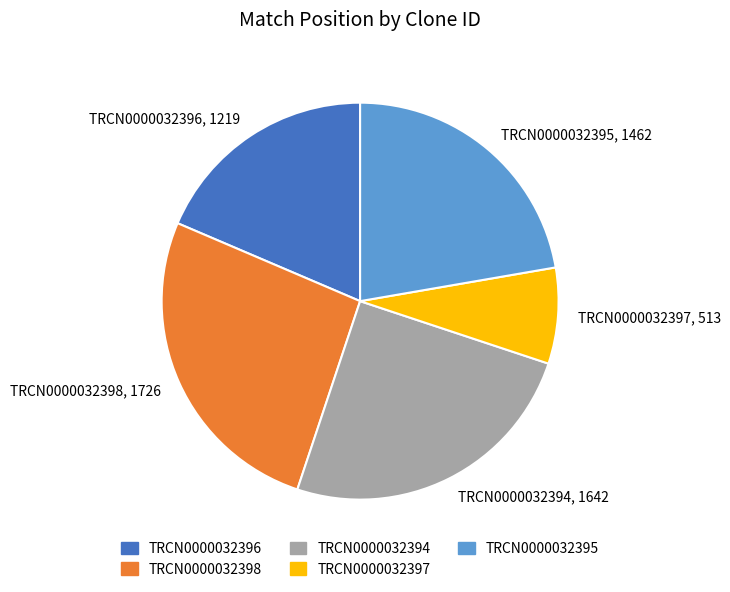

Which has a higher value, TRCN0000032396, 1219 or TRCN0000032397, 513?

TRCN0000032396, 1219